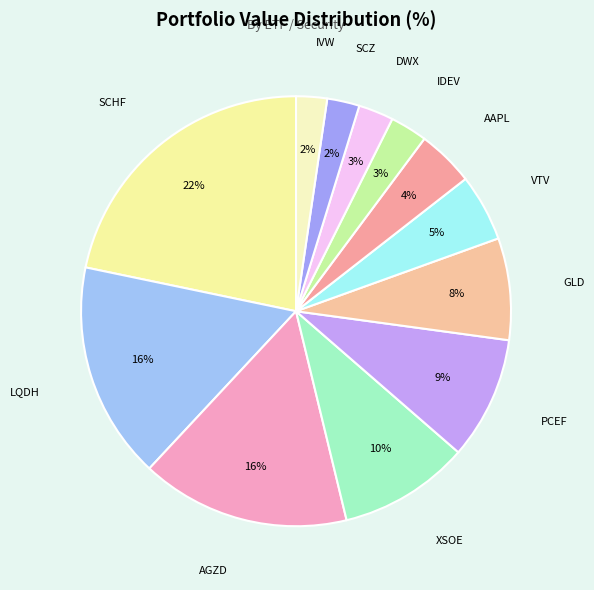

Is the sum of VTV and DWX greater than half?

No